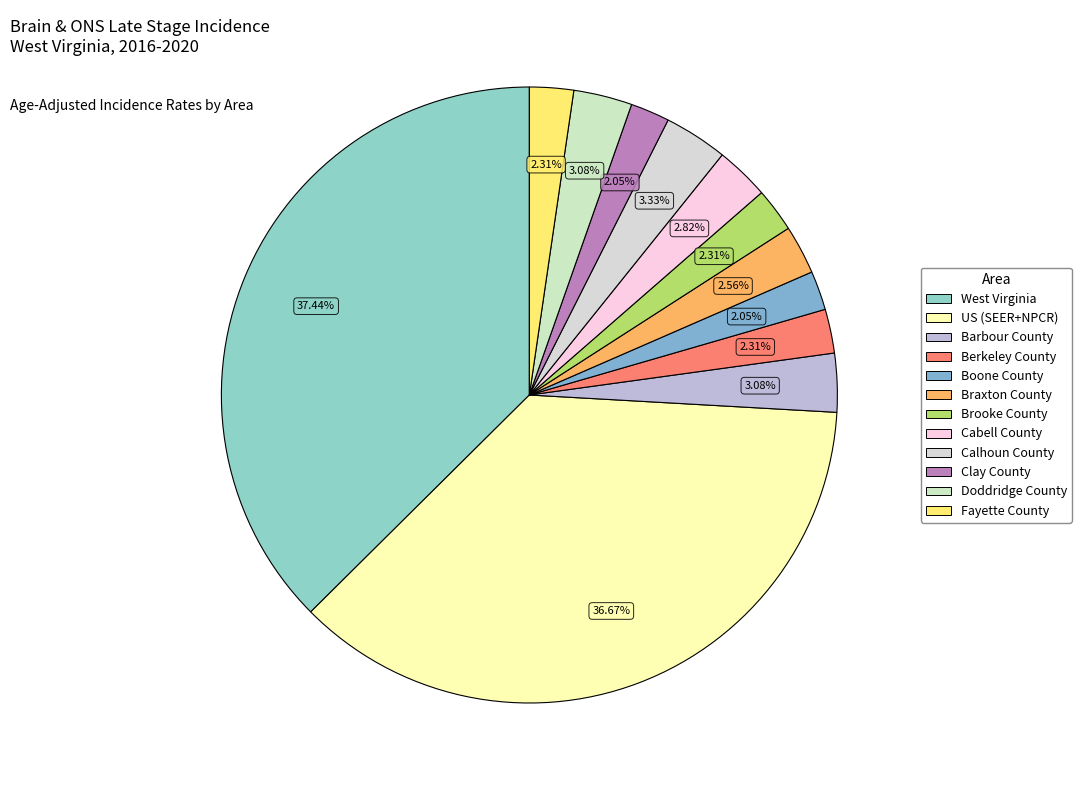

How many slices are in this pie chart?

12